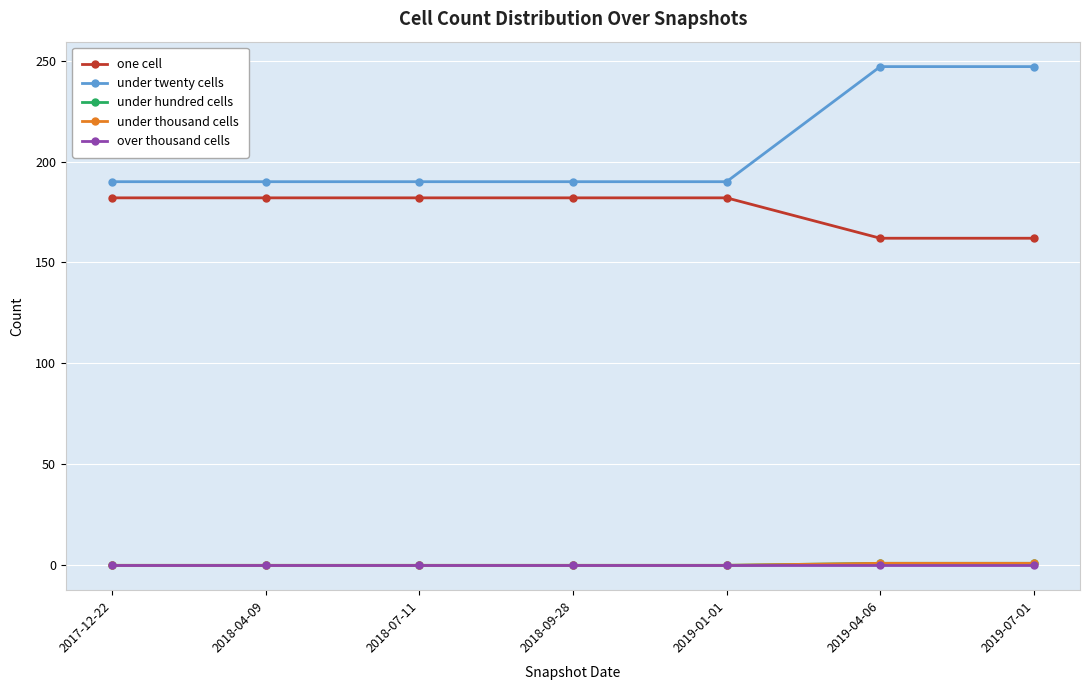

The under thousand cells series shows 0 at 2018-09-28. True or false?

True